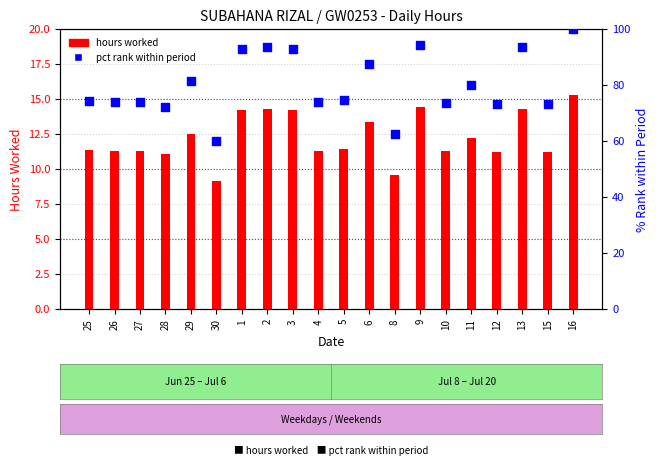

Is the value of hours worked at 25 greater than the value of pct rank within period at 11?

No